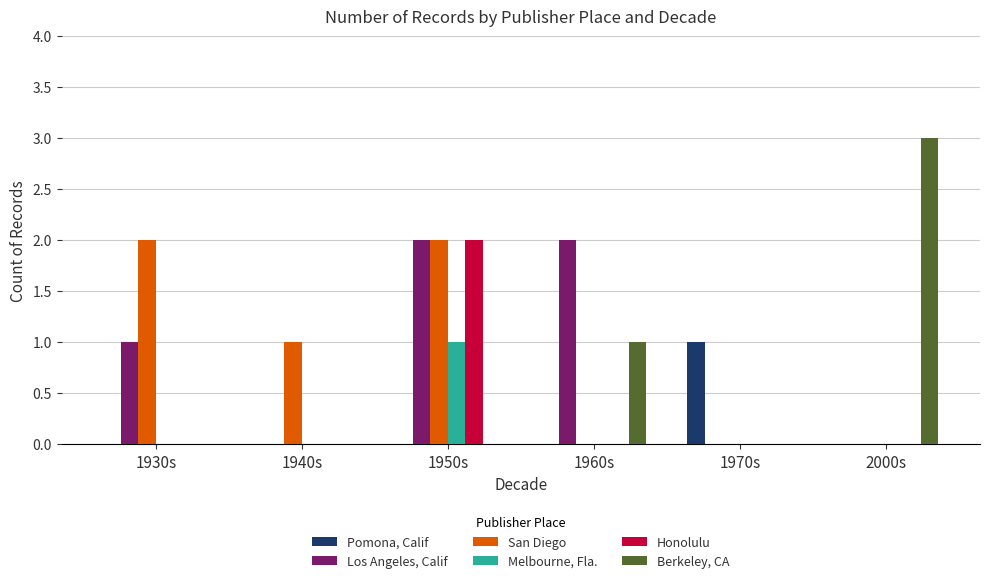

At which category is the sum across all series the highest?

1950s